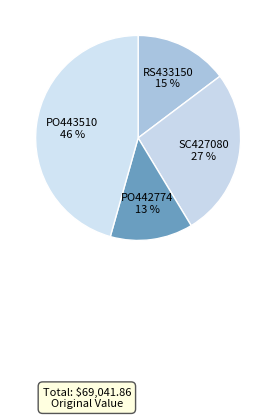

How many segments does this pie chart have?

4